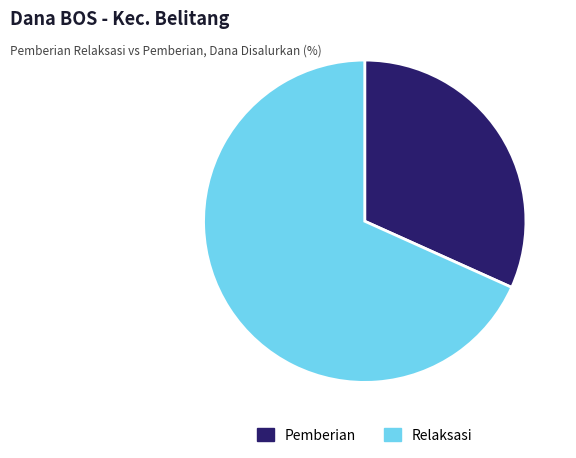

Is it true that Relaksasi is 68% of the pie?

True